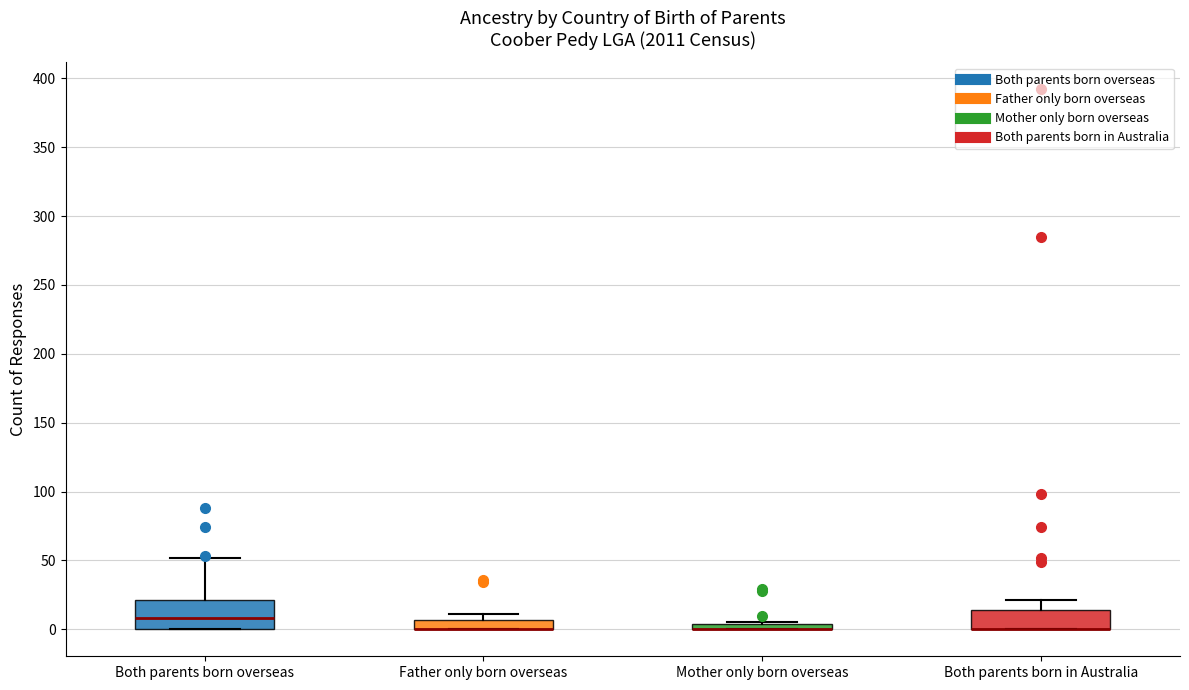

Comparing the boxes themselves (not the whiskers), which one is the tallest?

Both parents born overseas